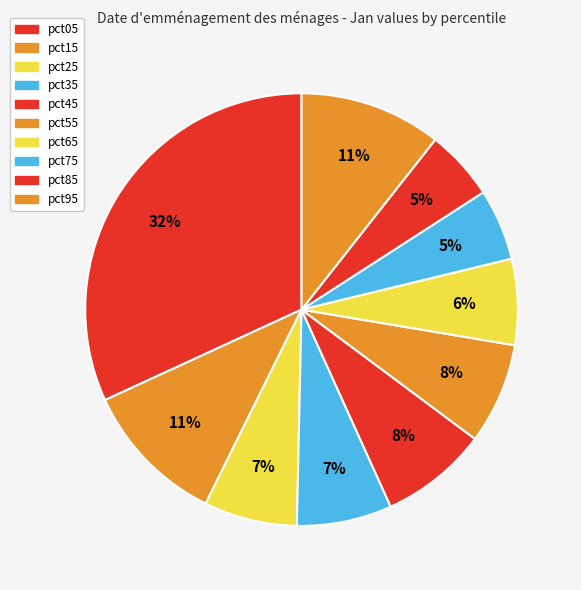

Is it true that pct05 is 39% of the pie?

False